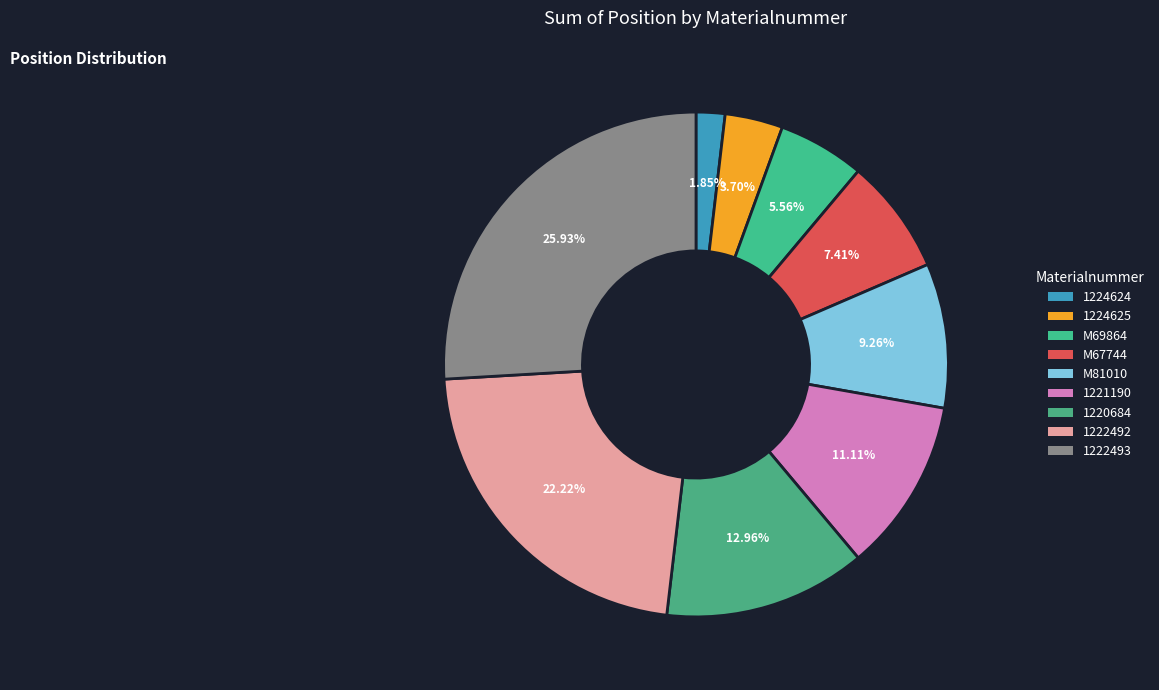

Rank the categories by value from lowest to highest.

1224624, 1224625, M69864, M67744, M81010, 1221190, 1220684, 1222492, 1222493